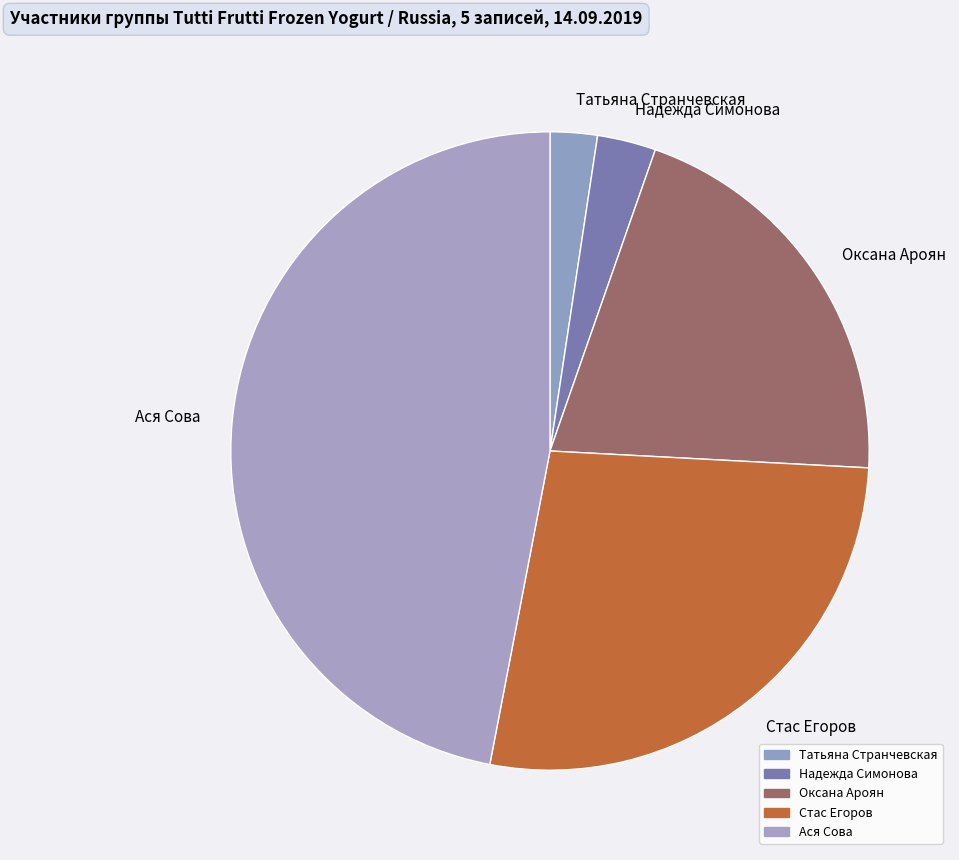

How many slices are in this pie chart?

5